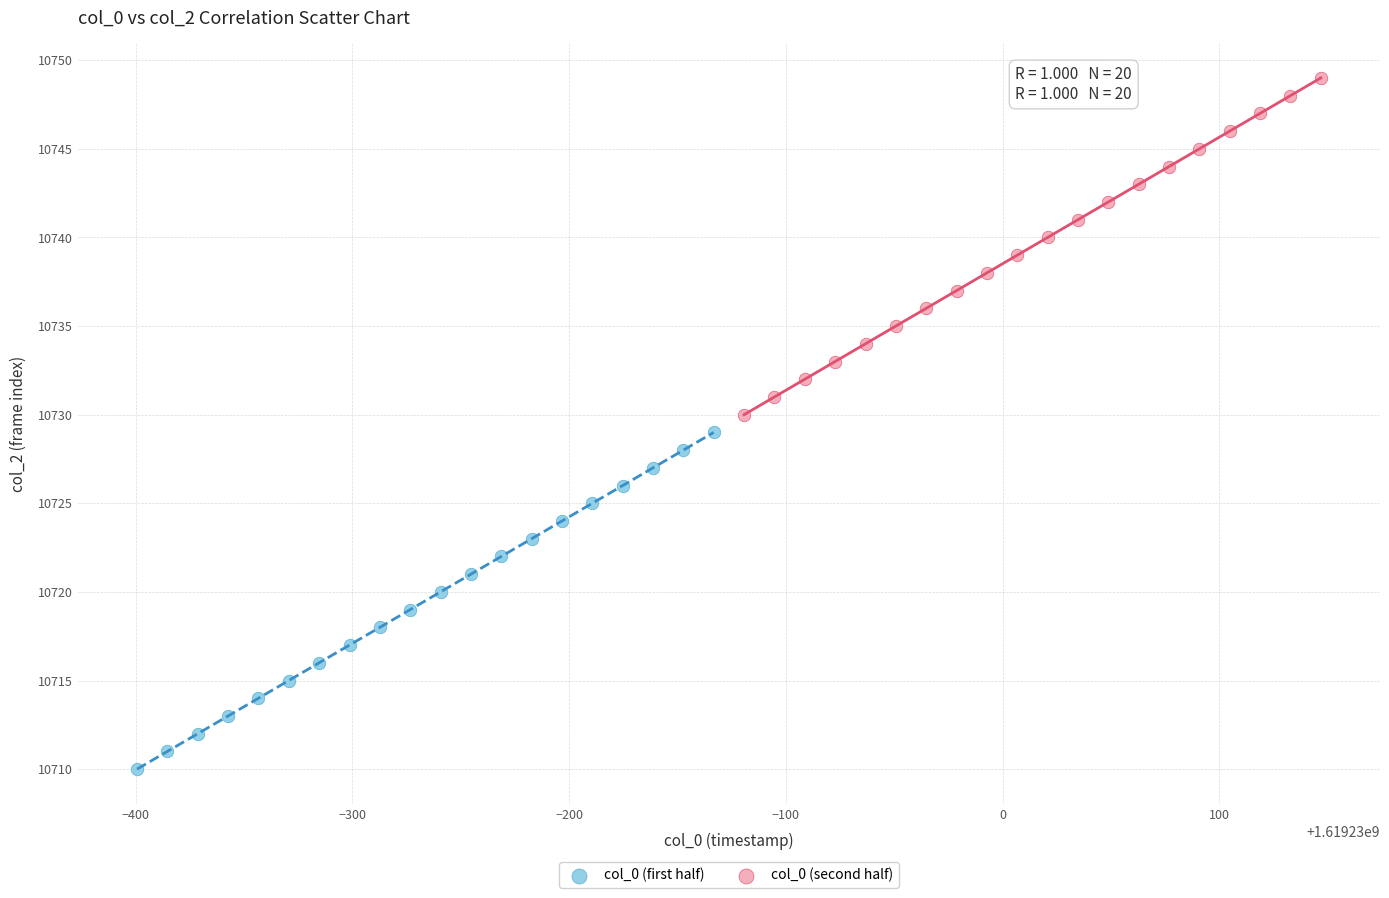

Which series reaches the minimum Y coordinate?

col_0 (first half)